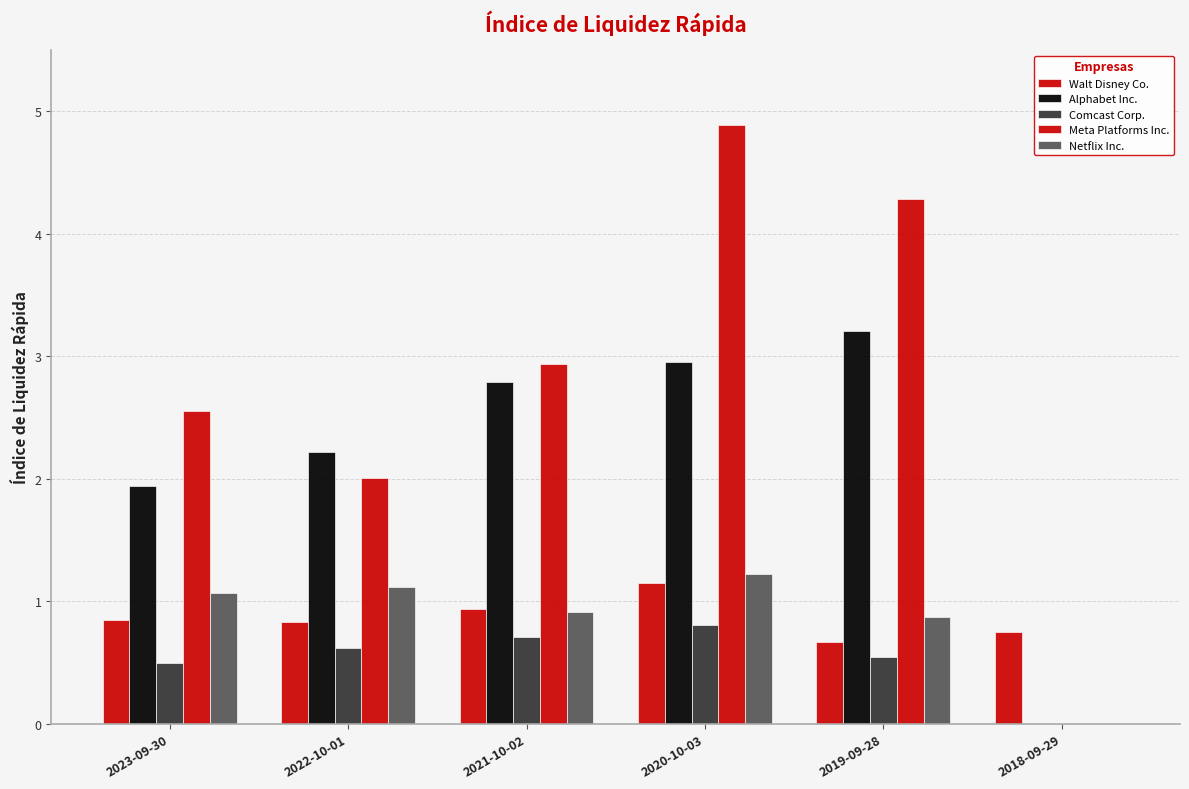

The value of Netflix Inc. at 2021-10-02 is 0.9. True or false?

True